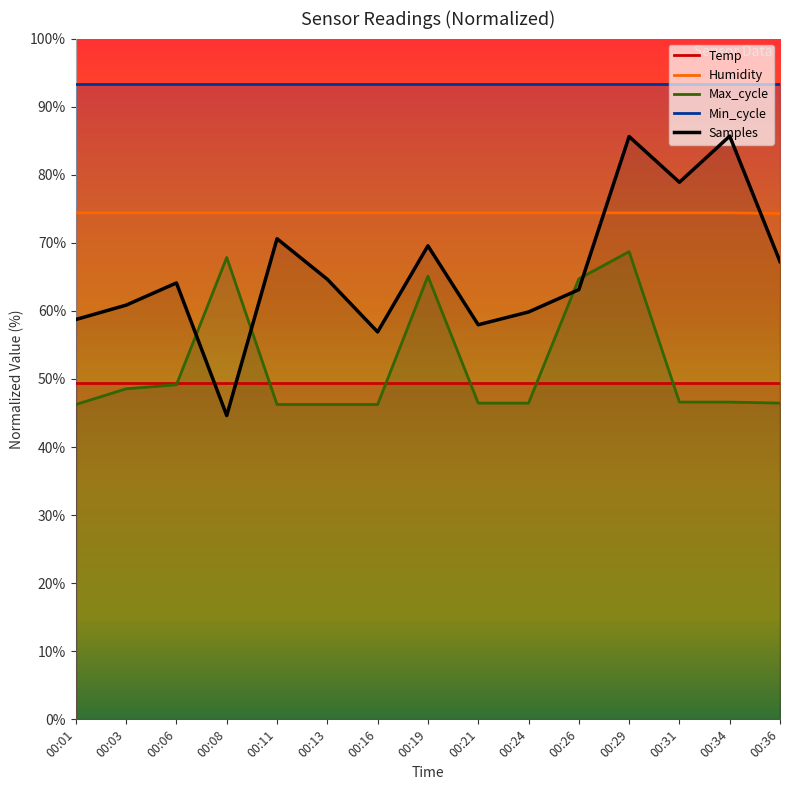

Reading right to left, extract all data points from this chart.

Temp: 00:36=49.4	00:34=49.4	00:31=49.4	00:29=49.4	00:26=49.4	00:24=49.4	00:21=49.4	00:19=49.4	00:16=49.4	00:13=49.4	00:11=49.4	00:08=49.4	00:06=49.4	00:03=49.4	00:01=49.4
Humidity: 00:36=74.3	00:34=74.4	00:31=74.4	00:29=74.4	00:26=74.4	00:24=74.4	00:21=74.4	00:19=74.4	00:16=74.4	00:13=74.4	00:11=74.4	00:08=74.4	00:06=74.4	00:03=74.4	00:01=74.4
Max_cycle: 00:36=46.5	00:34=46.6	00:31=46.6	00:29=68.7	00:26=64.7	00:24=46.5	00:21=46.5	00:19=65.1	00:16=46.2	00:13=46.2	00:11=46.2	00:08=67.8	00:06=49.1	00:03=48.5	00:01=46.2
Min_cycle: 00:36=93.3	00:34=93.3	00:31=93.3	00:29=93.3	00:26=93.3	00:24=93.3	00:21=93.3	00:19=93.3	00:16=93.3	00:13=93.3	00:11=93.3	00:08=93.3	00:06=93.3	00:03=93.3	00:01=93.3
Samples: 00:36=67.2	00:34=85.7	00:31=78.9	00:29=85.6	00:26=63.1	00:24=59.8	00:21=58.0	00:19=69.6	00:16=56.9	00:13=64.6	00:11=70.6	00:08=44.6	00:06=64.1	00:03=60.8	00:01=58.7